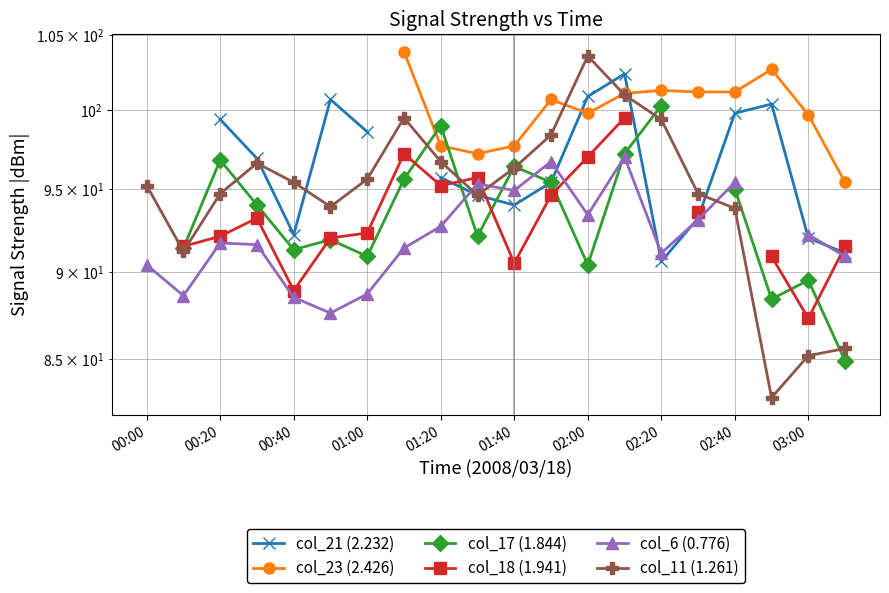

What is the total value across all series at 03:00?

545.9